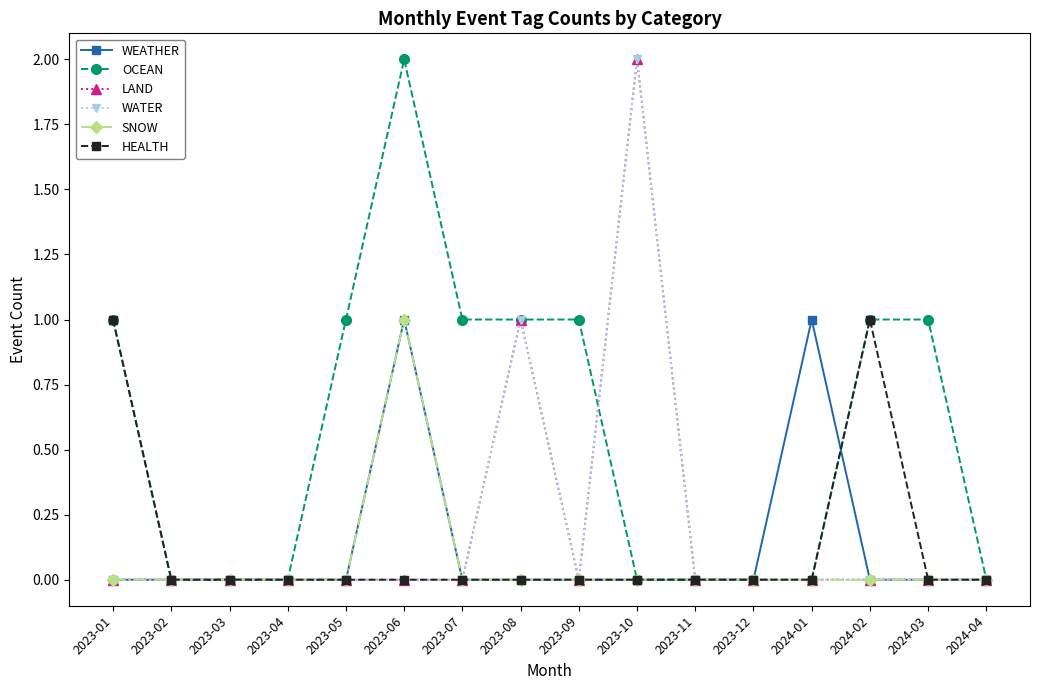

List the labels in order of LAND value, largest first.

2023-10, 2023-08, 2023-01, 2023-02, 2023-03, 2023-04, 2023-05, 2023-06, 2023-07, 2023-09, 2023-11, 2023-12, 2024-01, 2024-02, 2024-03, 2024-04